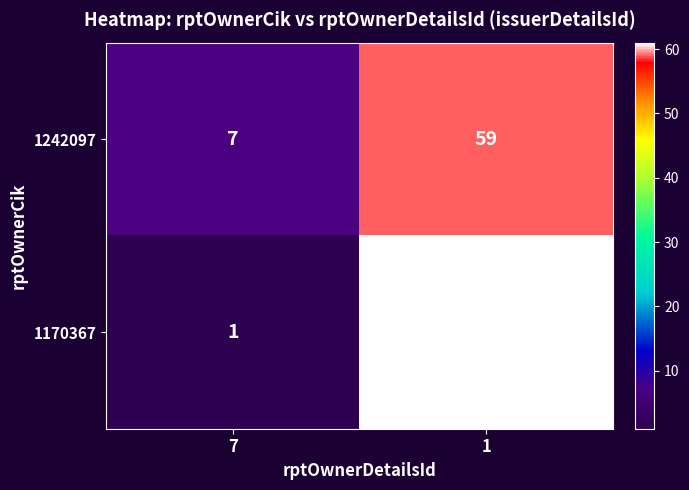

Is it true that 1170367 equals 61 at 1?

True